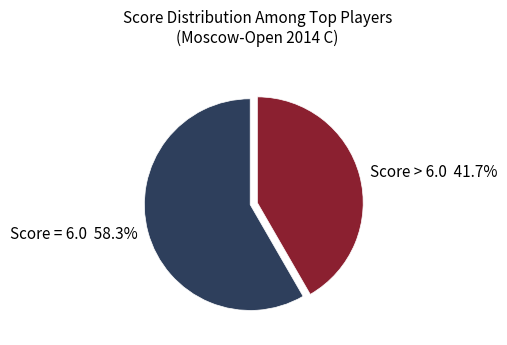

How much of the chart is everything except Score > 6.0 41.7%?

58.3%